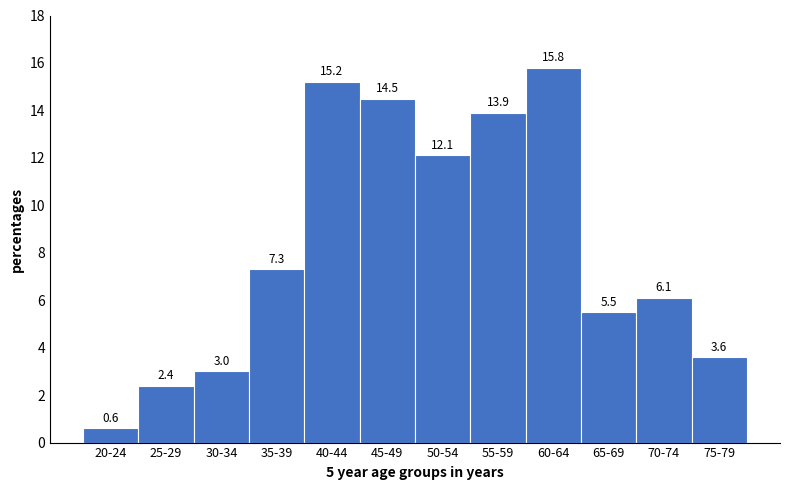

Reading left to right, what are all the values shown in this chart?

20-24=0.6	25-29=2.4	30-34=3.0	35-39=7.3	40-44=15.2	45-49=14.5	50-54=12.1	55-59=13.9	60-64=15.8	65-69=5.5	70-74=6.1	75-79=3.6